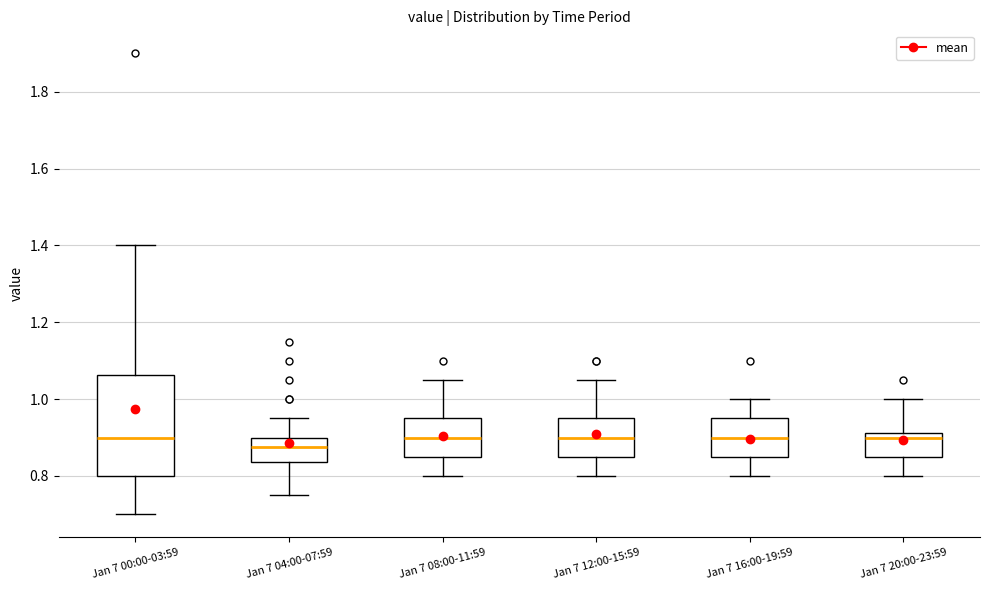

Where does the lower whisker of the box for Jan 7 00:00-03:59 end on the y-axis? The values are not printed on the chart, so give them approximately, as read against the axis.

0.70